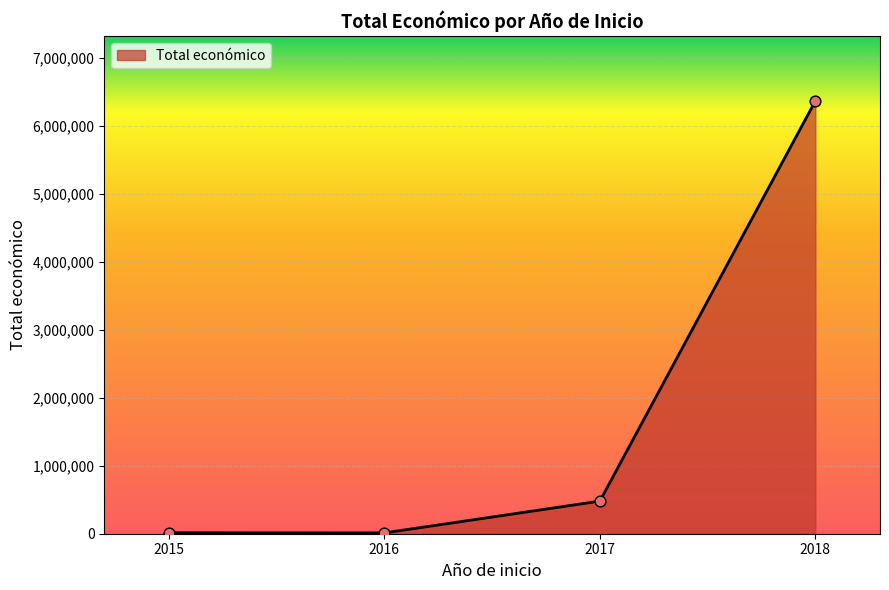

Is it true that the value at 2017 is 199572?

False